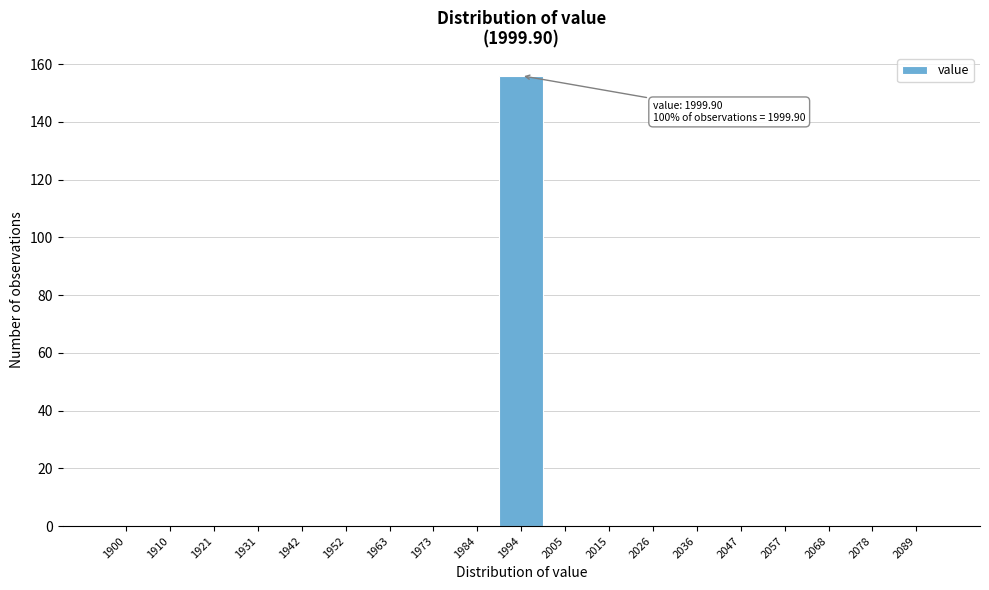

Reading left to right, transcribe all the data shown in this chart.

1900=0	1910=0	1921=0	1931=0	1942=0	1952=0	1963=0	1973=0	1984=0	1994=156	2005=0	2015=0	2026=0	2036=0	2047=0	2057=0	2068=0	2078=0	2089=0